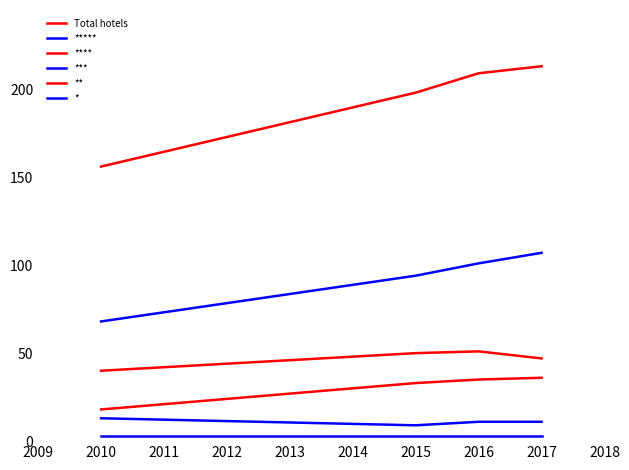

How many distinct data groups are displayed?

6